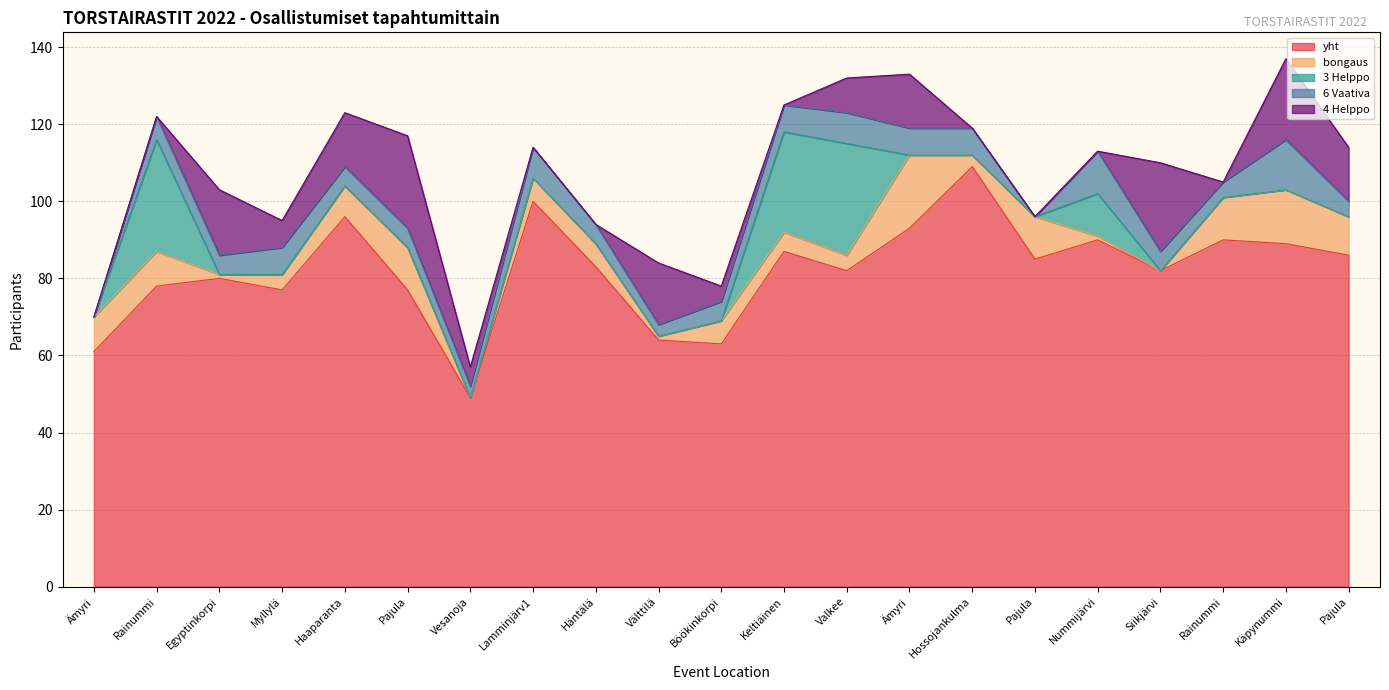

At how many categories does at least one series exceed 70?

17